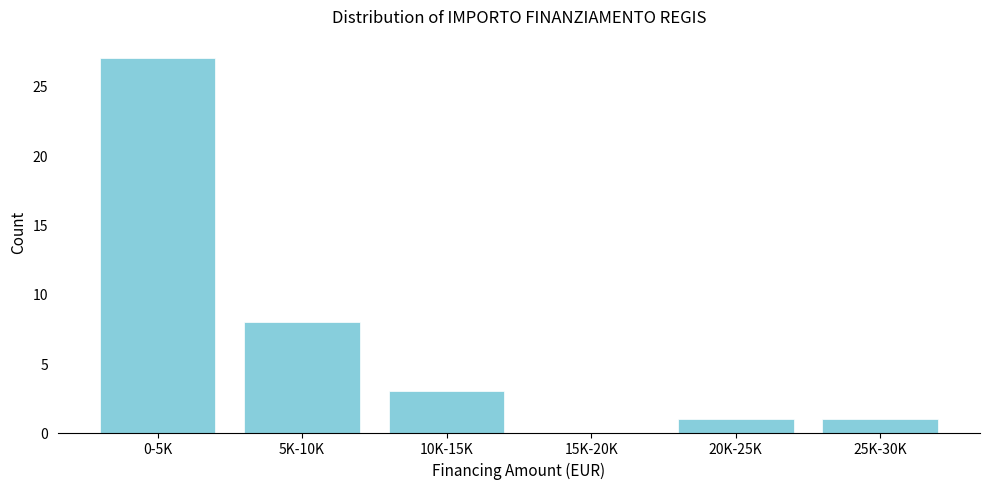

Reading right to left, list all the values displayed in this chart.

25K-30K=1	20K-25K=1	15K-20K=0	10K-15K=3	5K-10K=8	0-5K=27